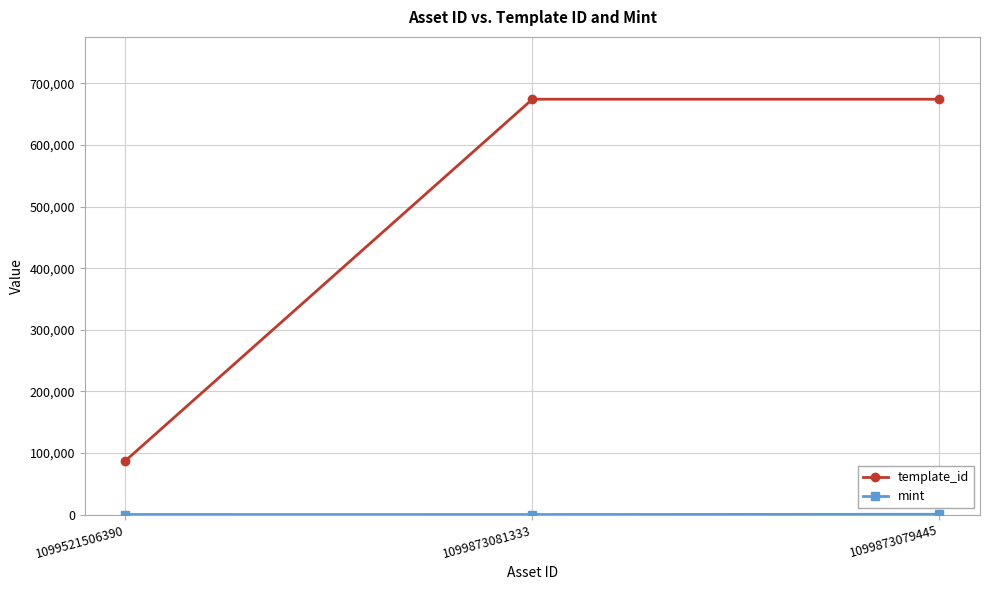

At which label is template_id closest to 380879?

1099873081333